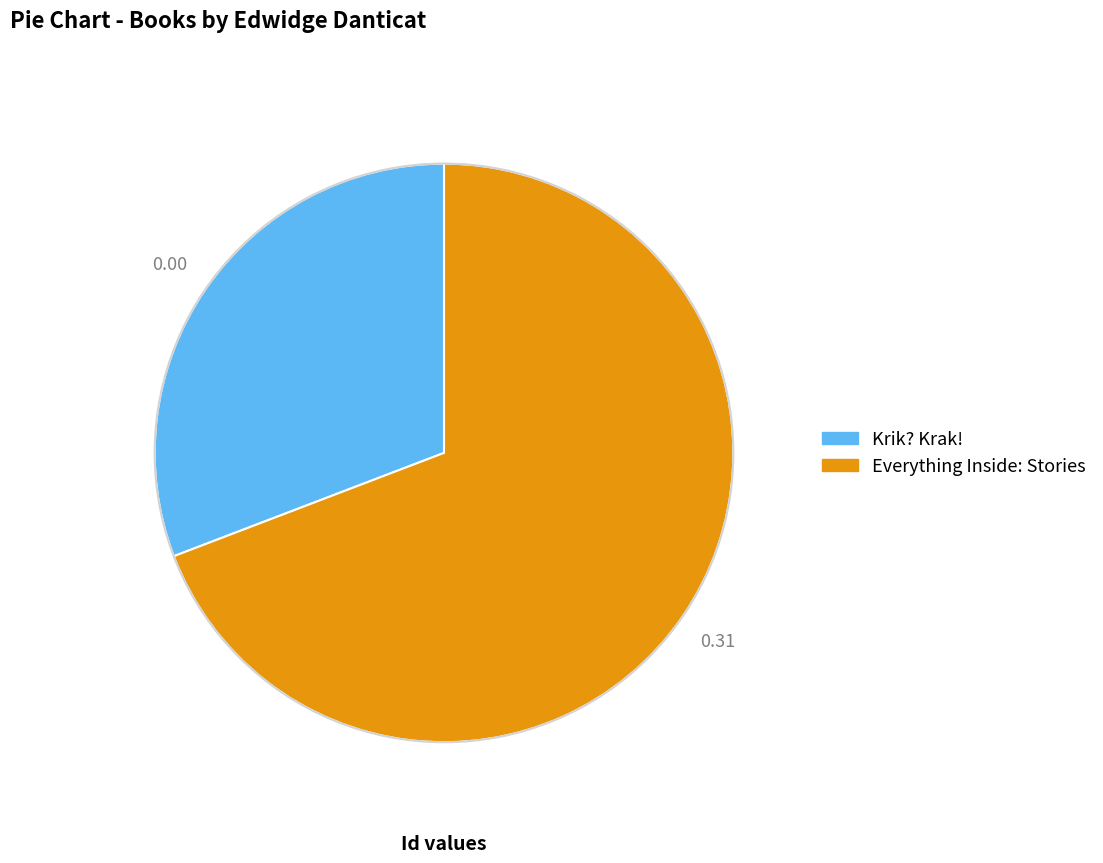

How many slices are in this pie chart?

2